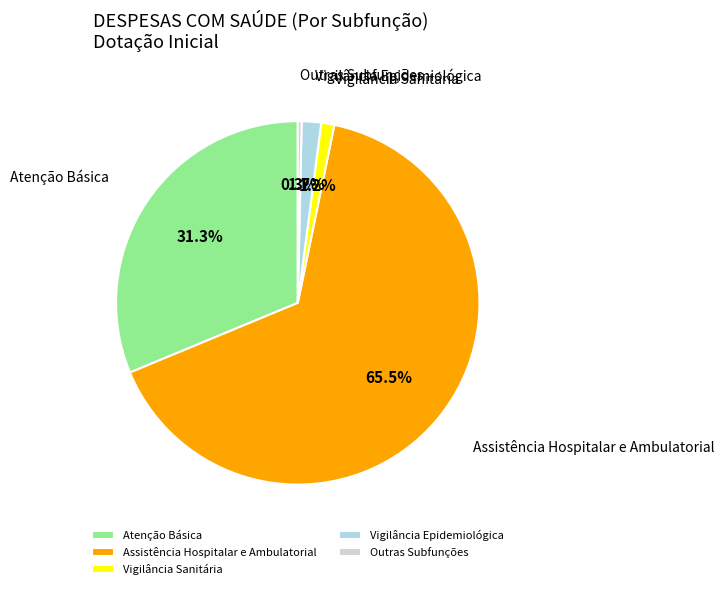

Approximately how many times larger is the value at Vigilância Epidemiológica compared to Outras Subfunções?

5.0